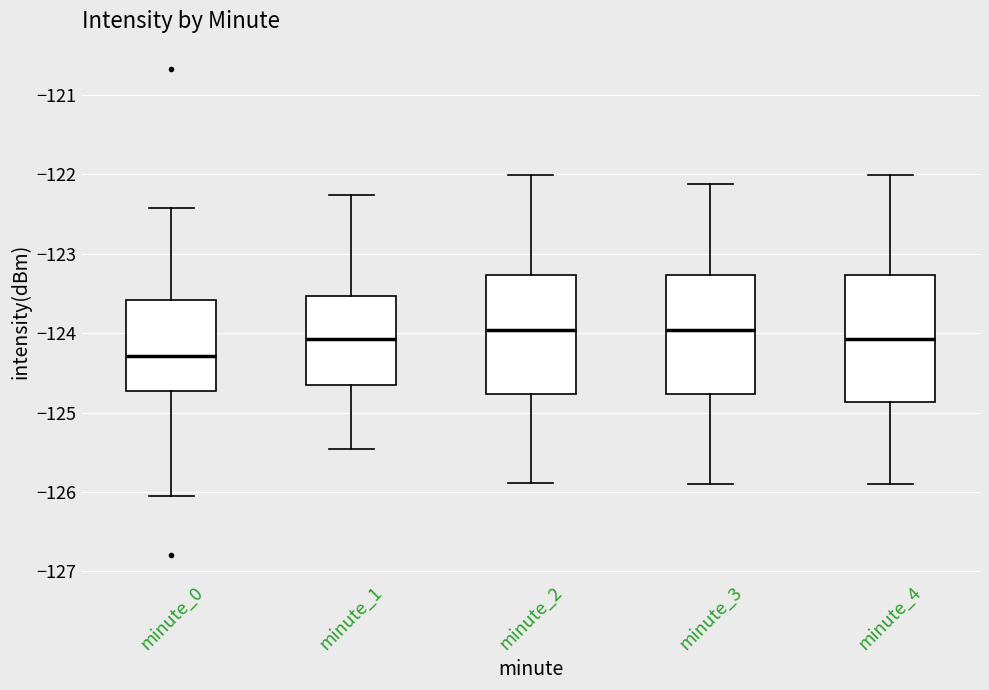

Reading left to right, transcribe this box plot: for each box, give where its median line is, the range the box spans, and where its two whiskers end, as read against the y-axis. The values are not printed on the chart, so give them approximately, as read against the axis.

minute_0: median -124.3, box -124.7 to -123.6, whiskers -126.0 to -122.4
minute_1: median -124.1, box -124.7 to -123.5, whiskers -125.5 to -122.3
minute_2: median -124.0, box -124.8 to -123.3, whiskers -125.9 to -122.0
minute_3: median -124.0, box -124.8 to -123.3, whiskers -125.9 to -122.1
minute_4: median -124.1, box -124.9 to -123.3, whiskers -125.9 to -122.0